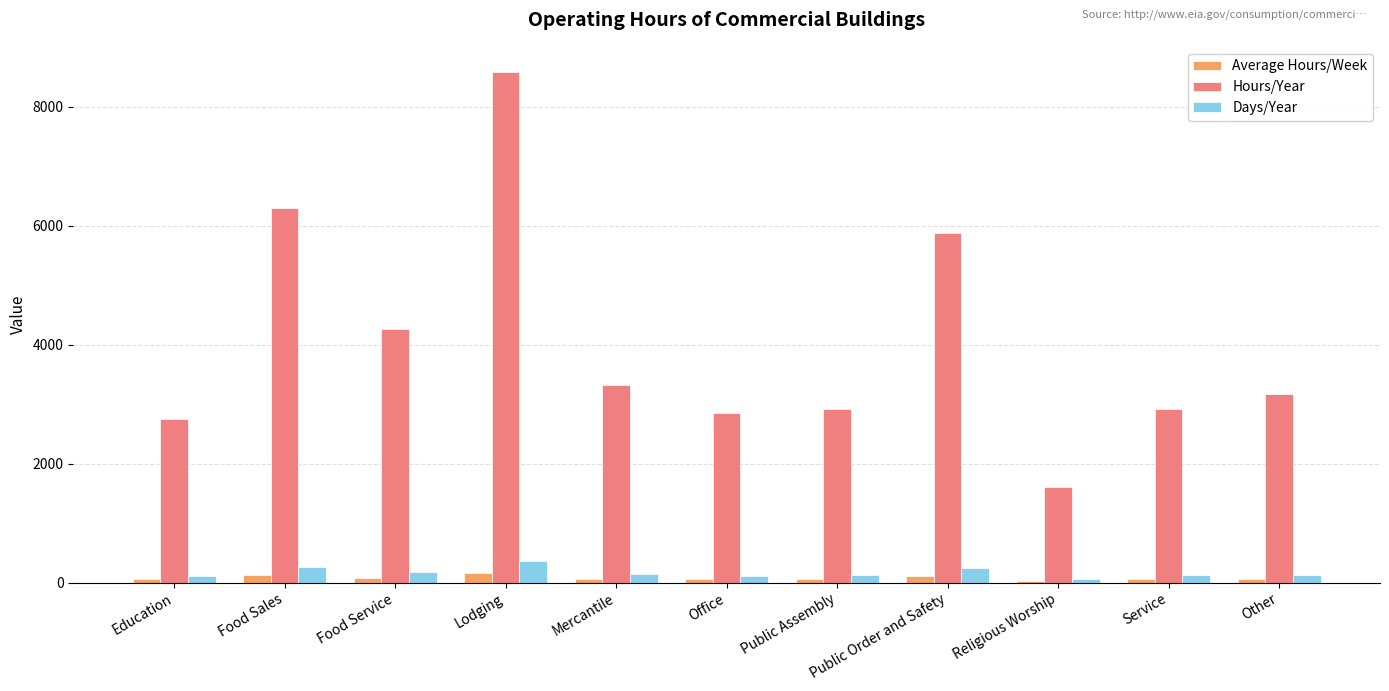

How many data points does each series have?

11